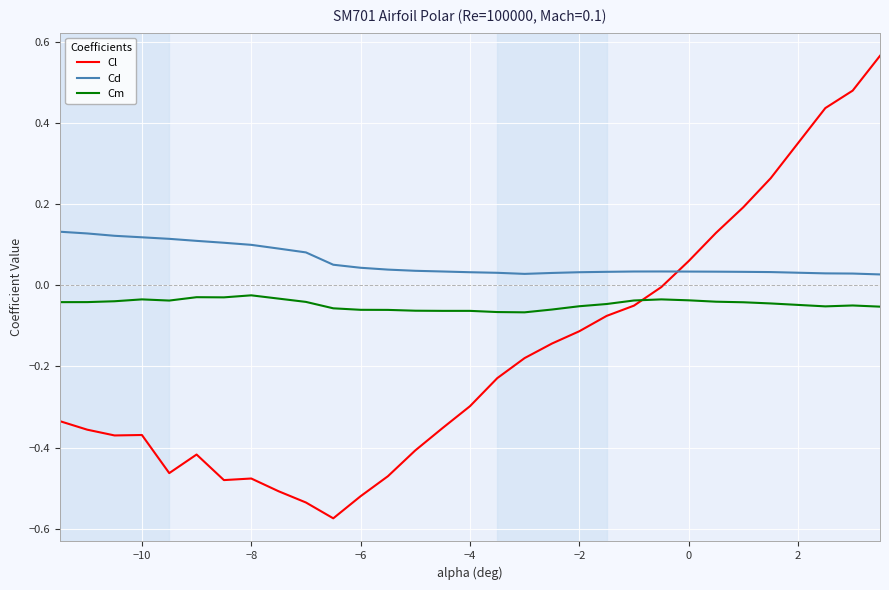

Rank the series by their average value, from highest to lowest.

Cd, Cm, Cl